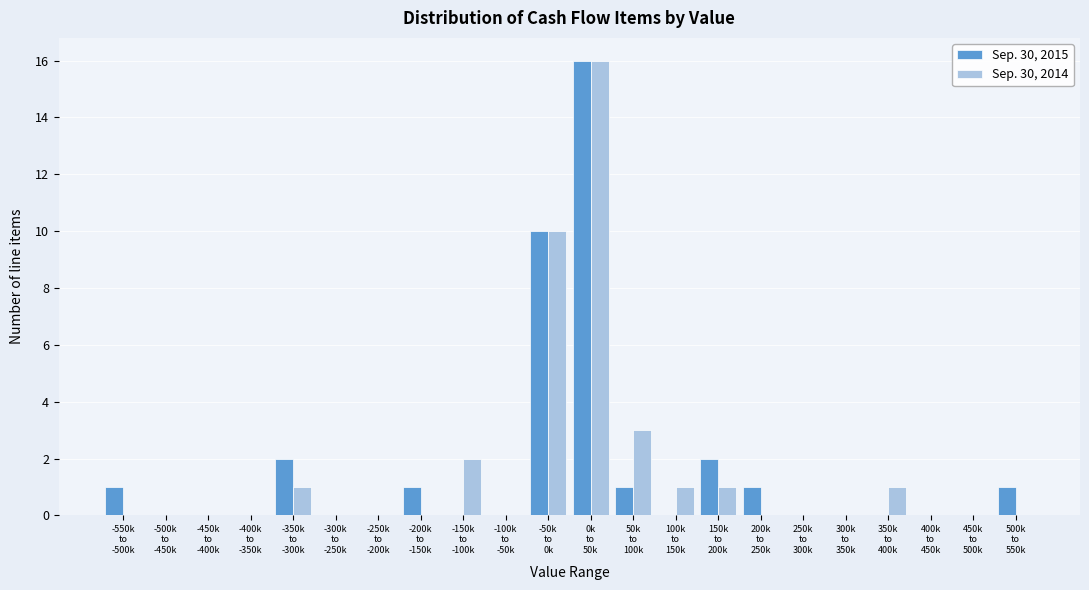

What is the sum of all Sep. 30, 2014 values?

35